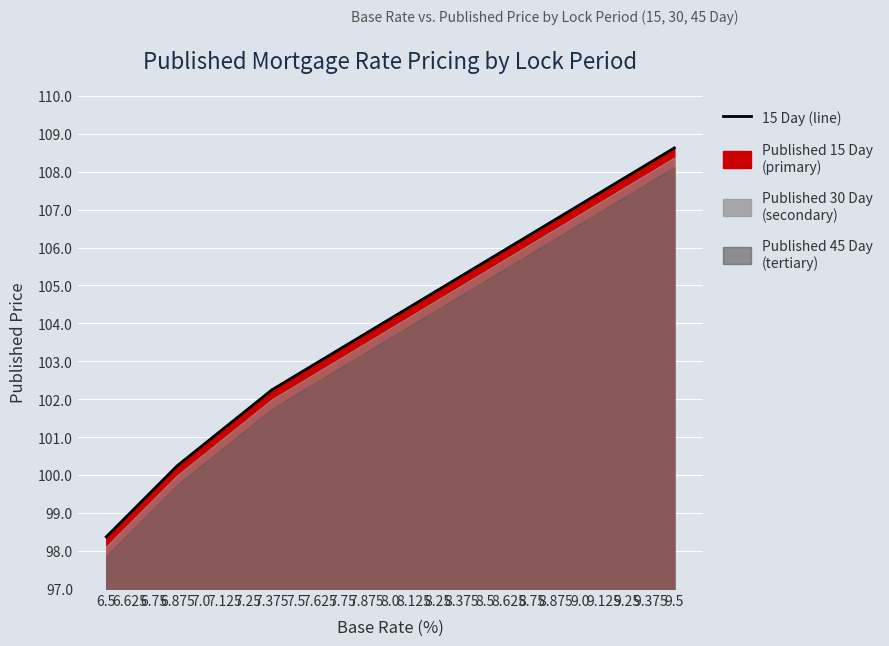

What is the smallest value displayed?

98.4